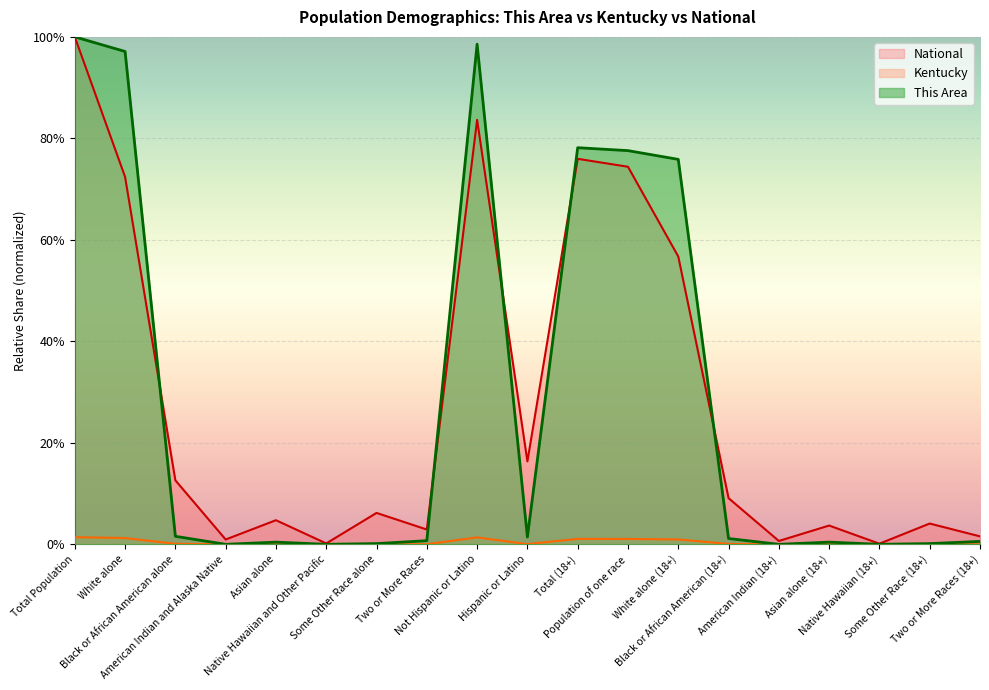

What is the average value of the National series?

27.7